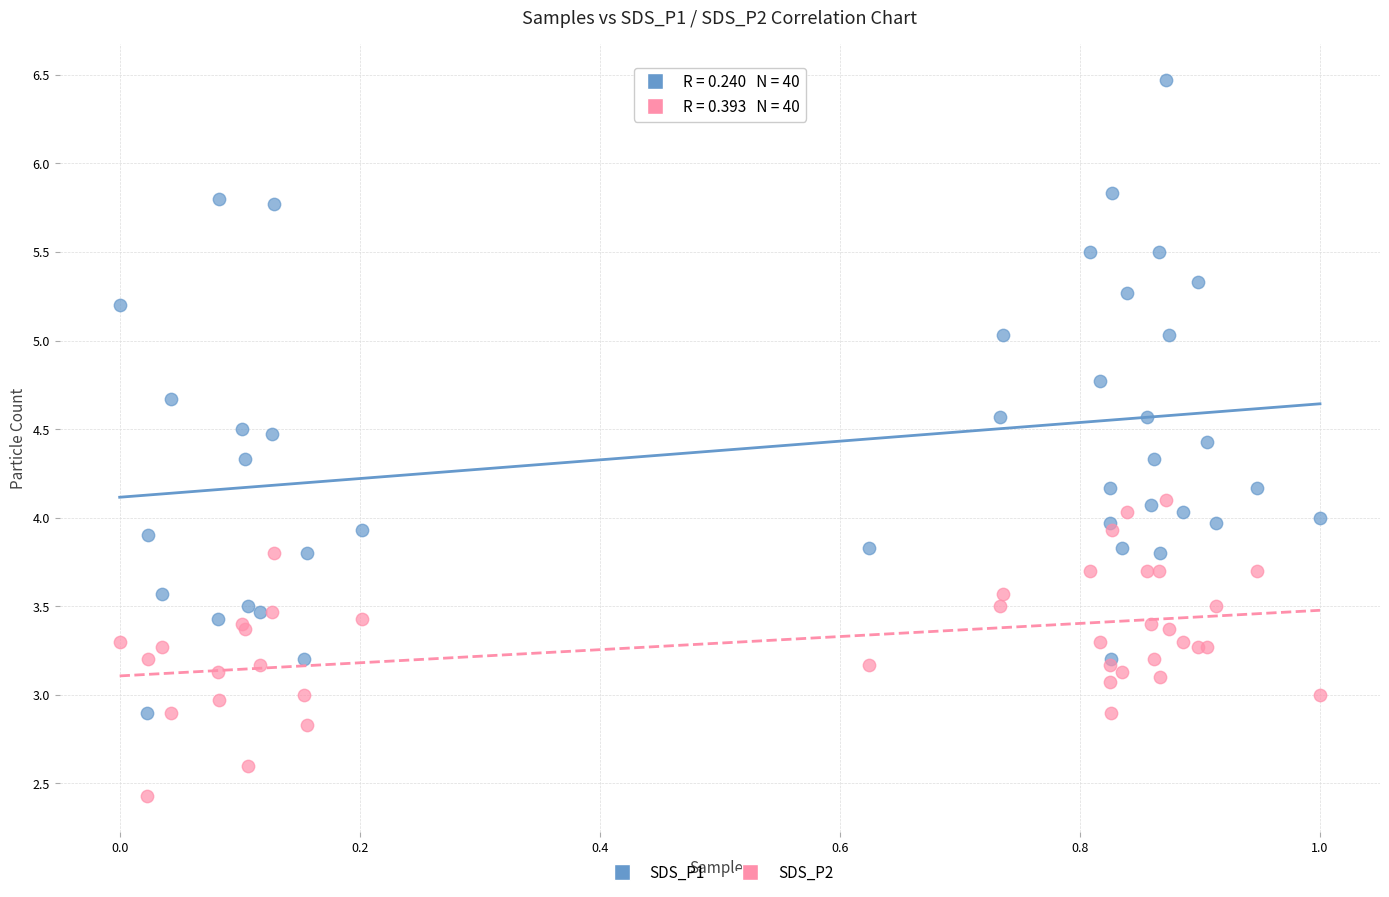

What are all the series names shown in the legend?

SDS_P1, SDS_P2